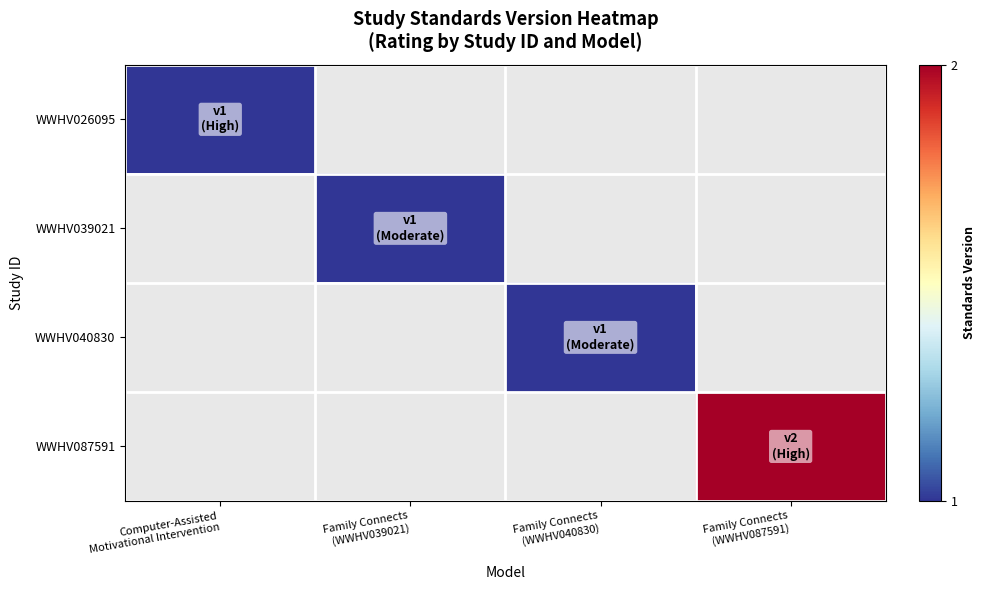

Which series has the widest spread of values?

WWHV026095